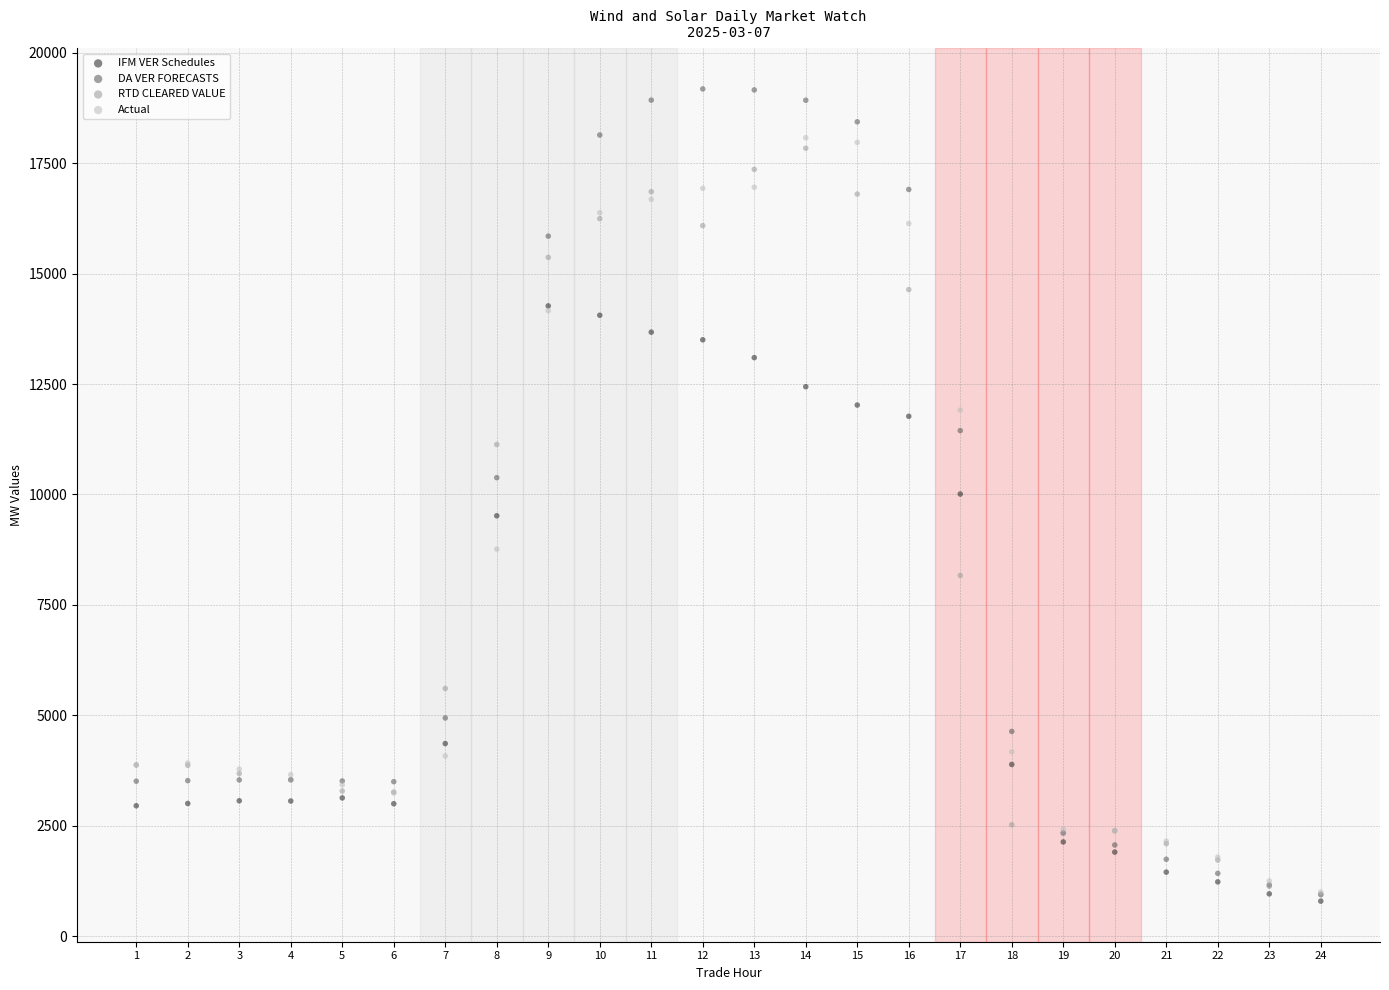

What are all the series names shown in the legend?

IFM VER Schedules, DA VER FORECASTS, RTD CLEARED VALUE, Actual